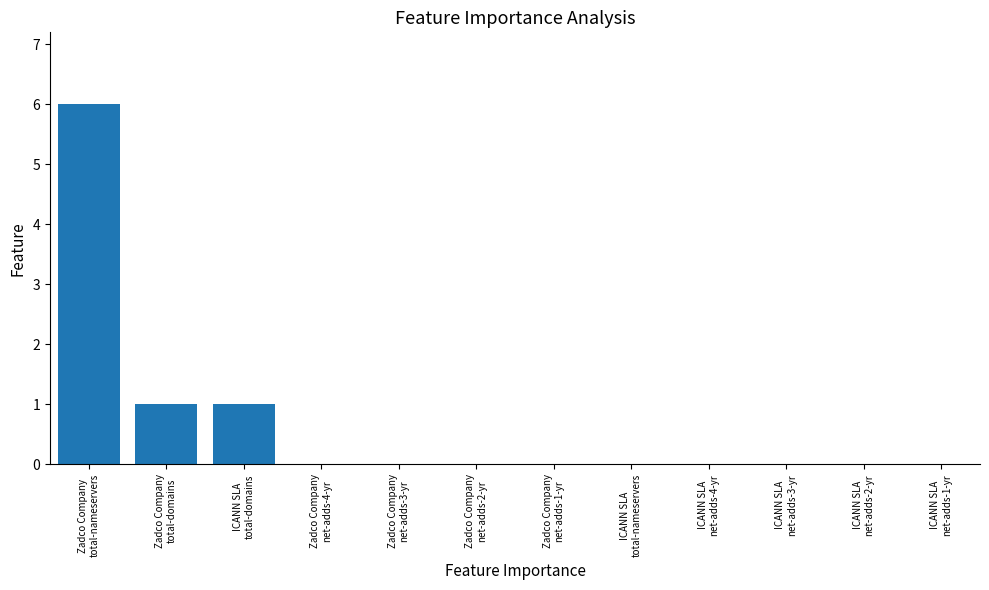

What is the maximum value shown in the chart?

6